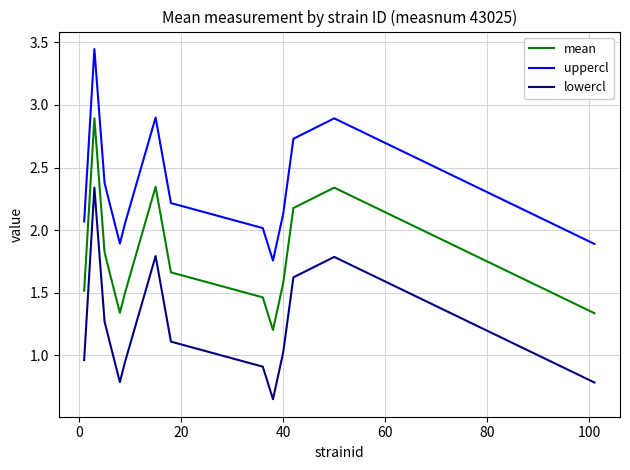

List the series in order of their peak value, lowest first.

lowercl, mean, uppercl